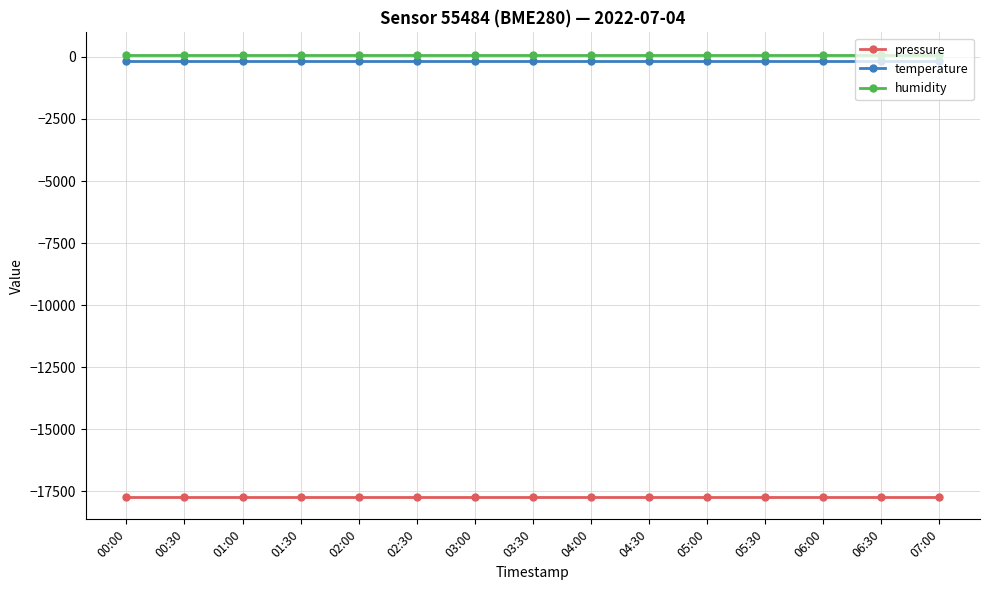

What is the maximum value for pressure?

-17745.7